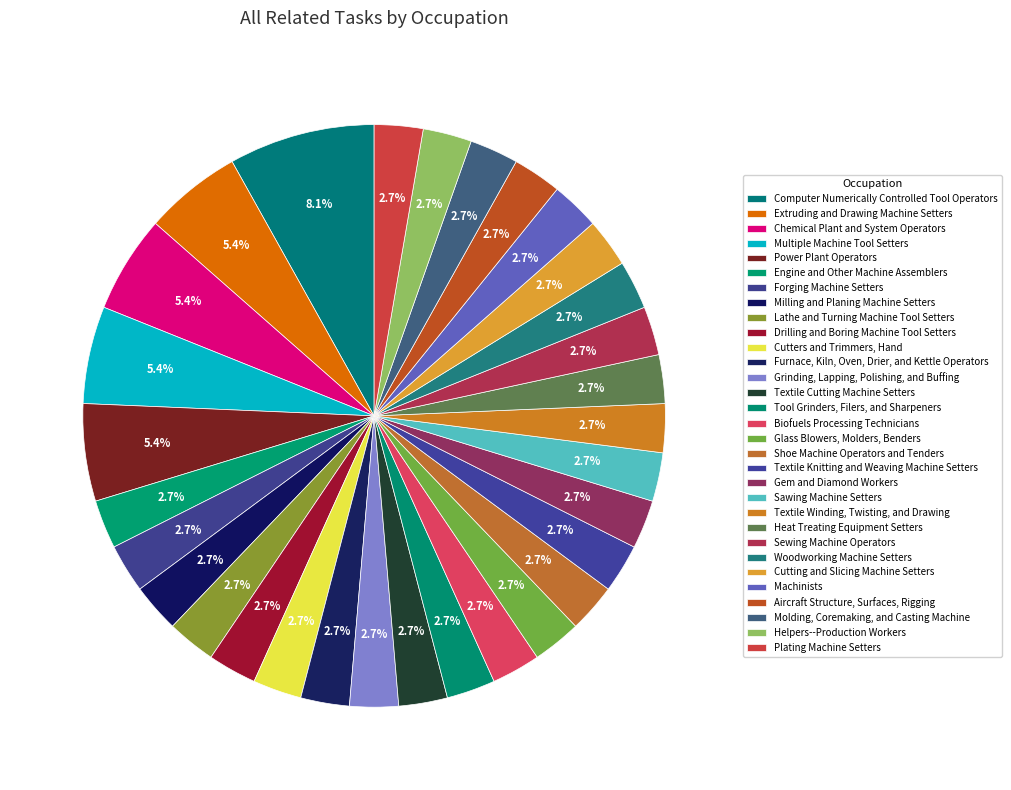

To the nearest percent, what portion does Sawing Machine Setters represent?

3%